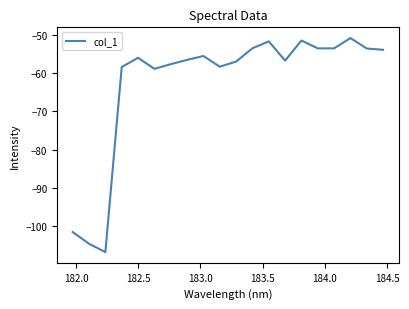

What is the greatest value displayed?

-50.9